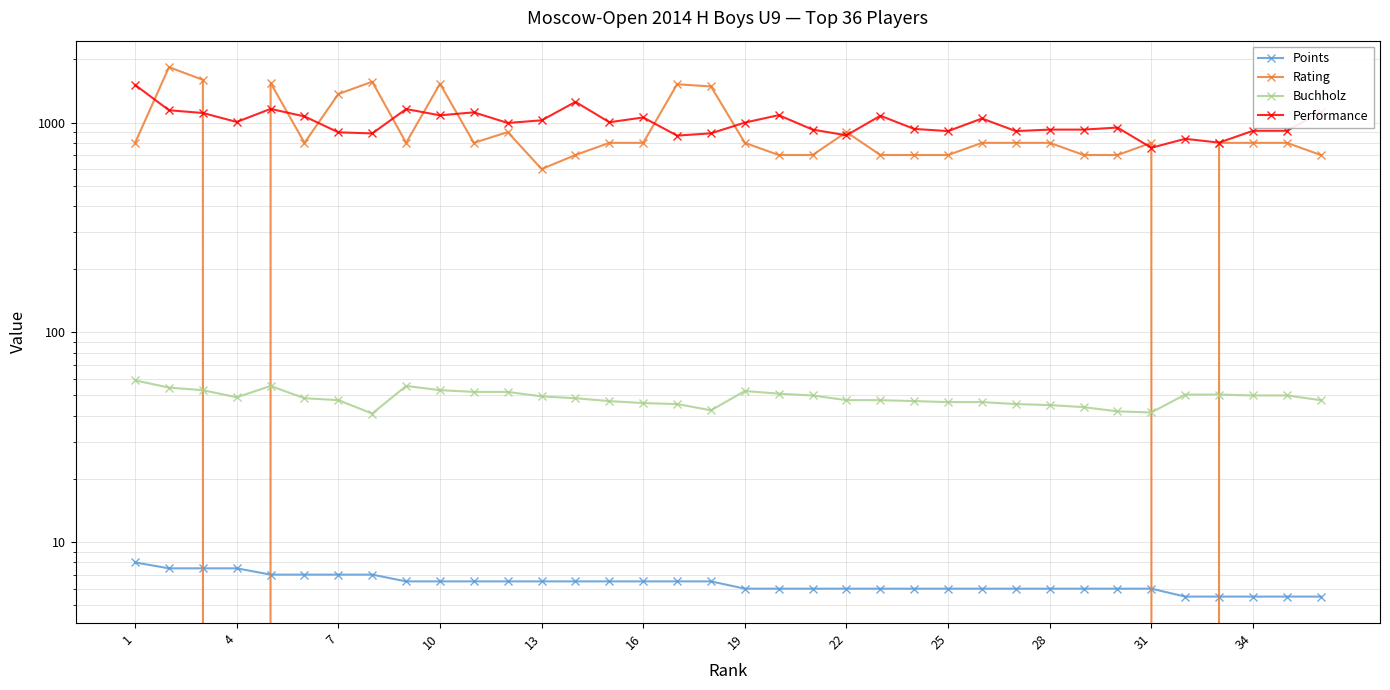

How many lines are shown in the chart?

4